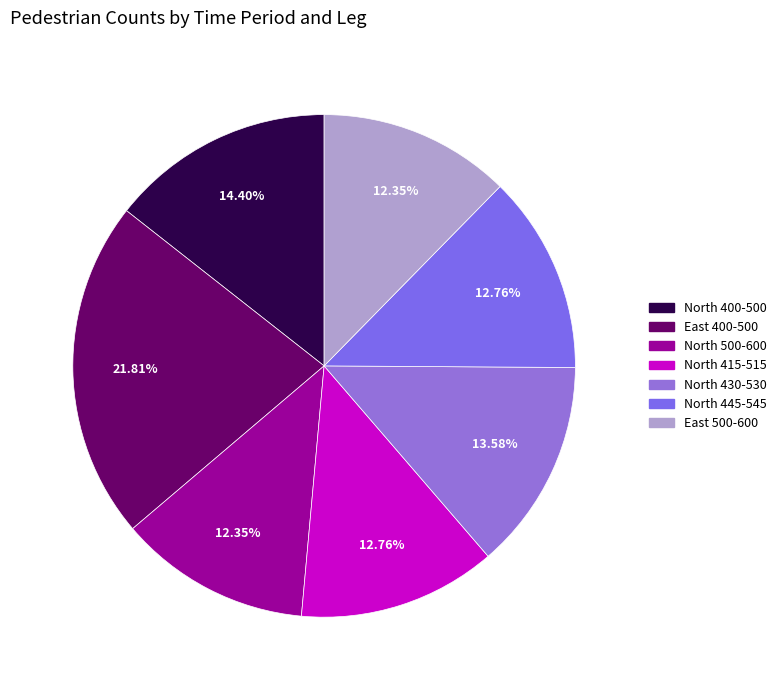

How many segments does this pie chart have?

7